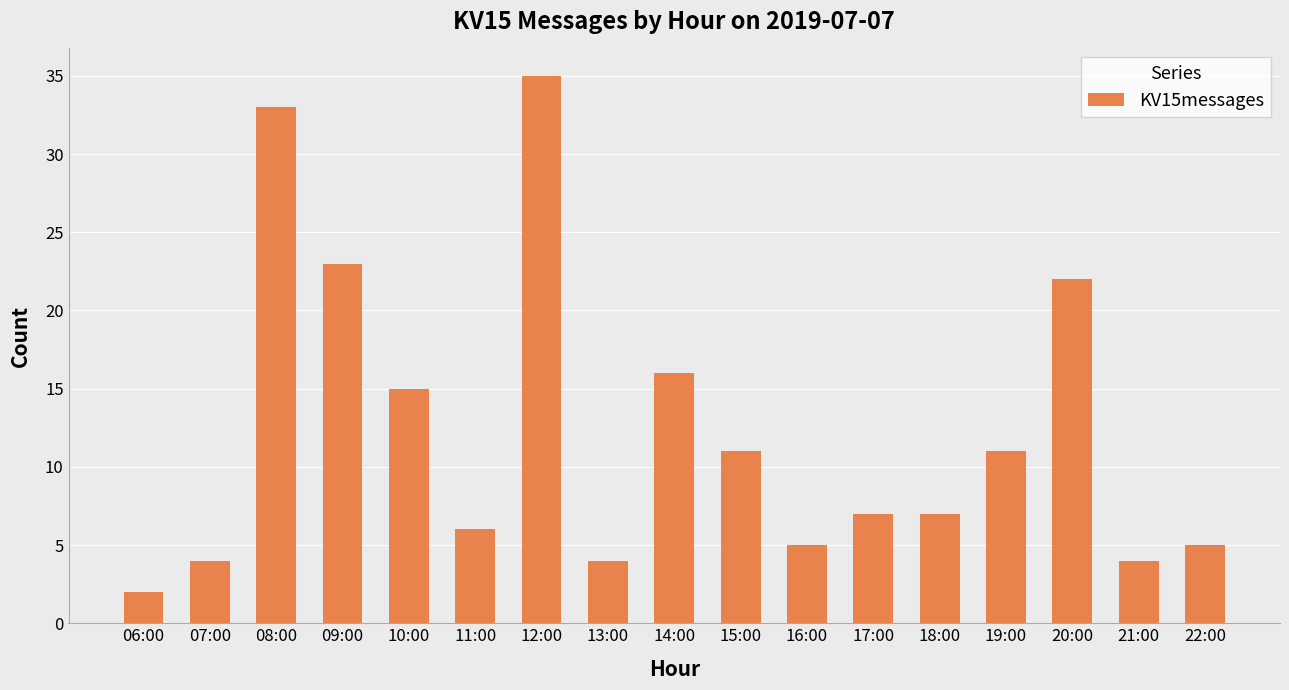

Reading right to left, what are all the values shown in this chart?

5	4	22	11	7	7	5	11	16	4	35	6	15	23	33	4	2